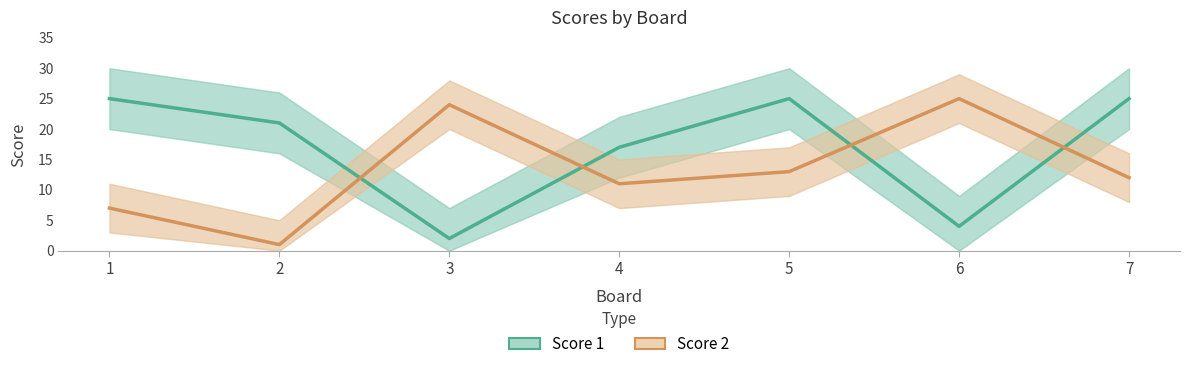

The value of Score 2 at 3 is 39. True or false?

False